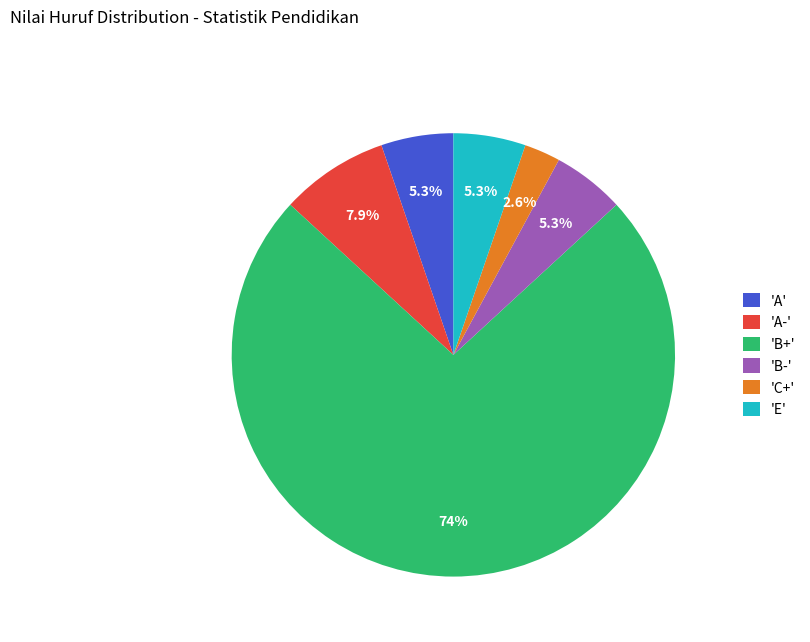

Which has a higher value, 'A' or 'A-'?

'A-'